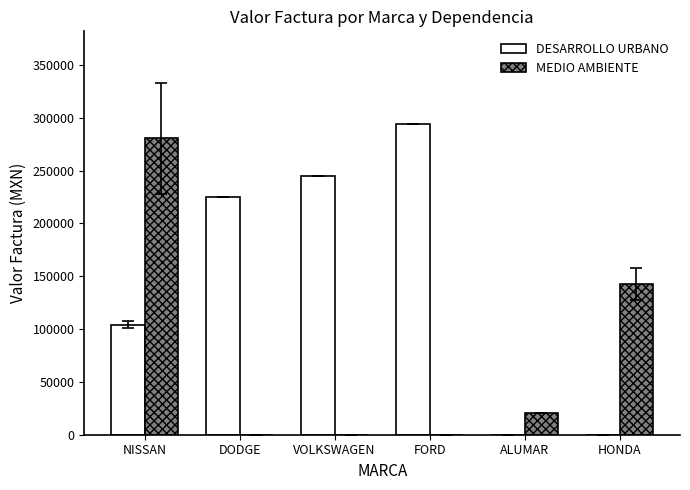

What is the sum of all DESARROLLO URBANO values?

867660.0